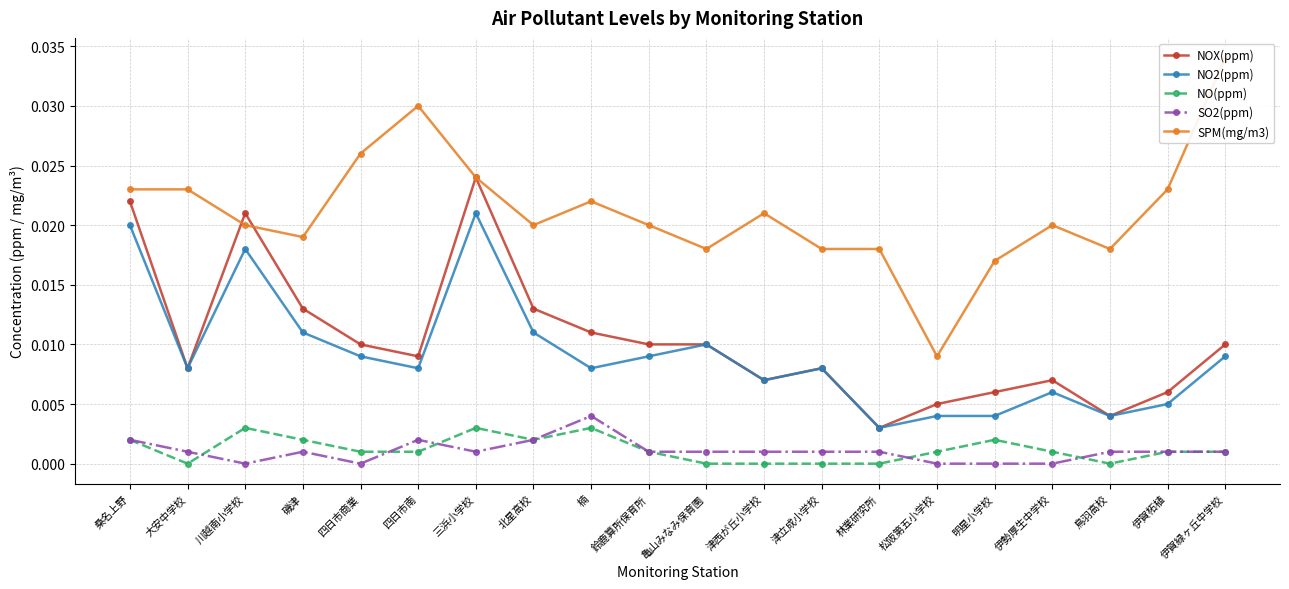

Rank the series by their maximum value, from lowest to highest.

NO(ppm), SO2(ppm), NO2(ppm), NOX(ppm), SPM(mg/m3)